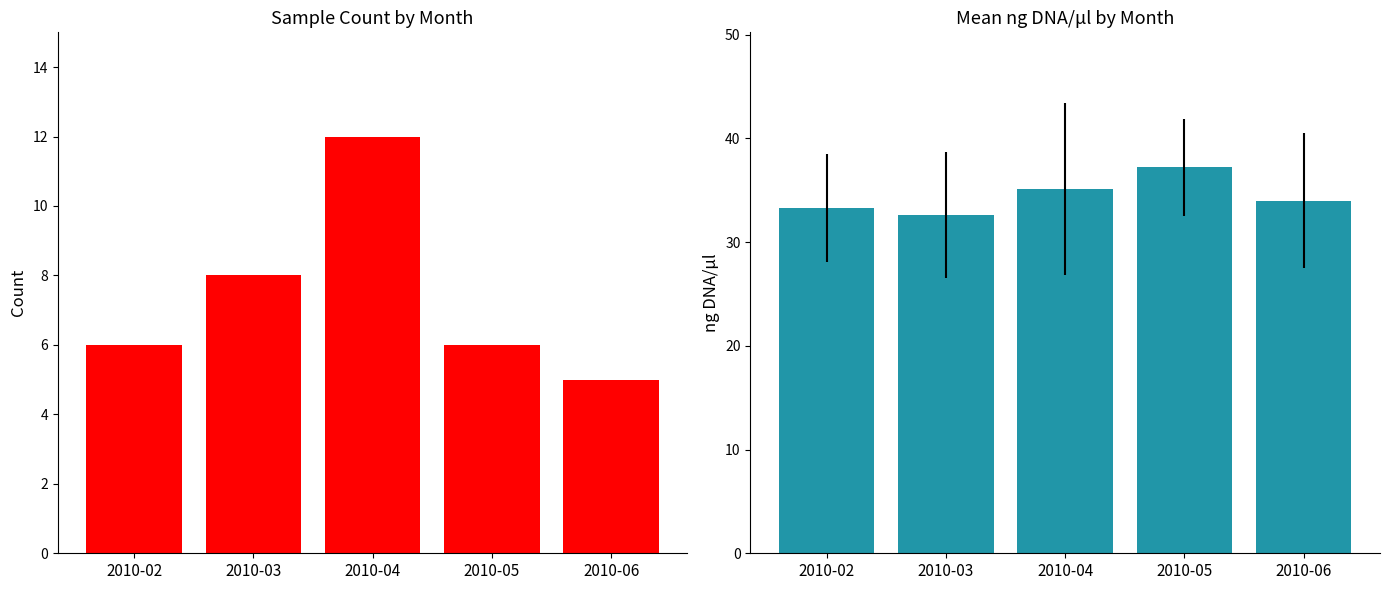

What is the value of the Mean ng DNA/μl bar at the 1st from the left?

33.3